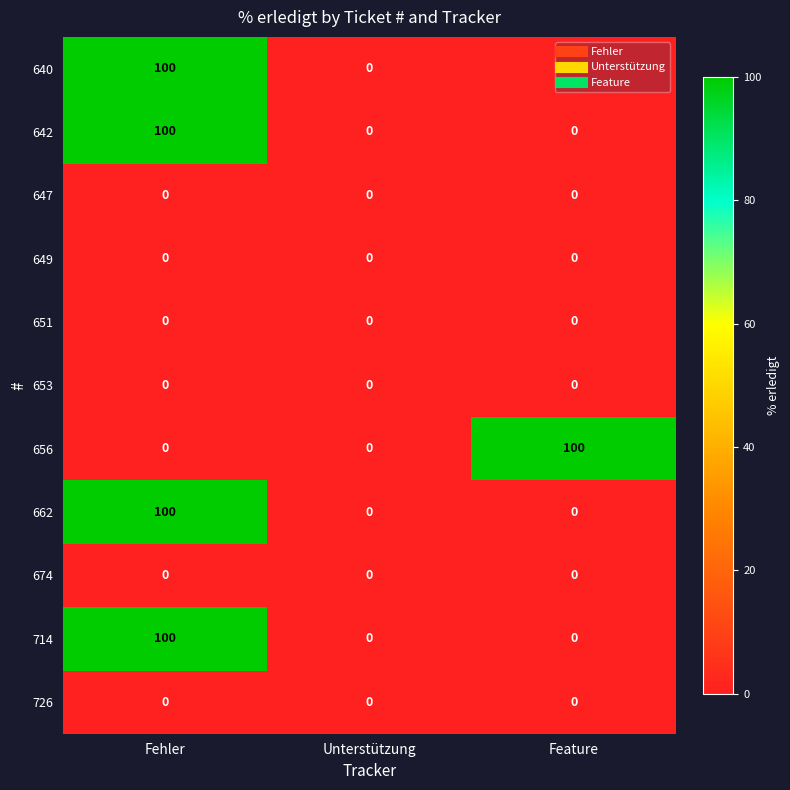

Is it true that 714 equals 0 at Unterstützung?

True